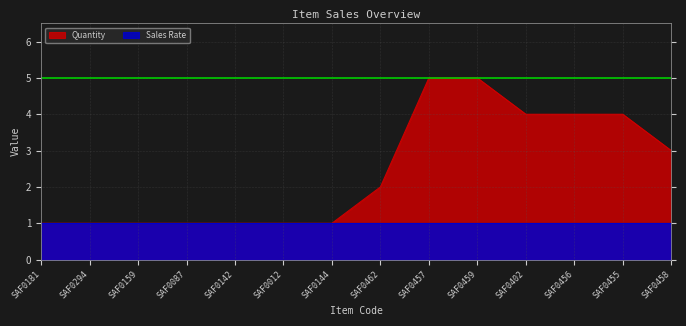

True or false: there are more than 1 points higher than both neighbors.

False